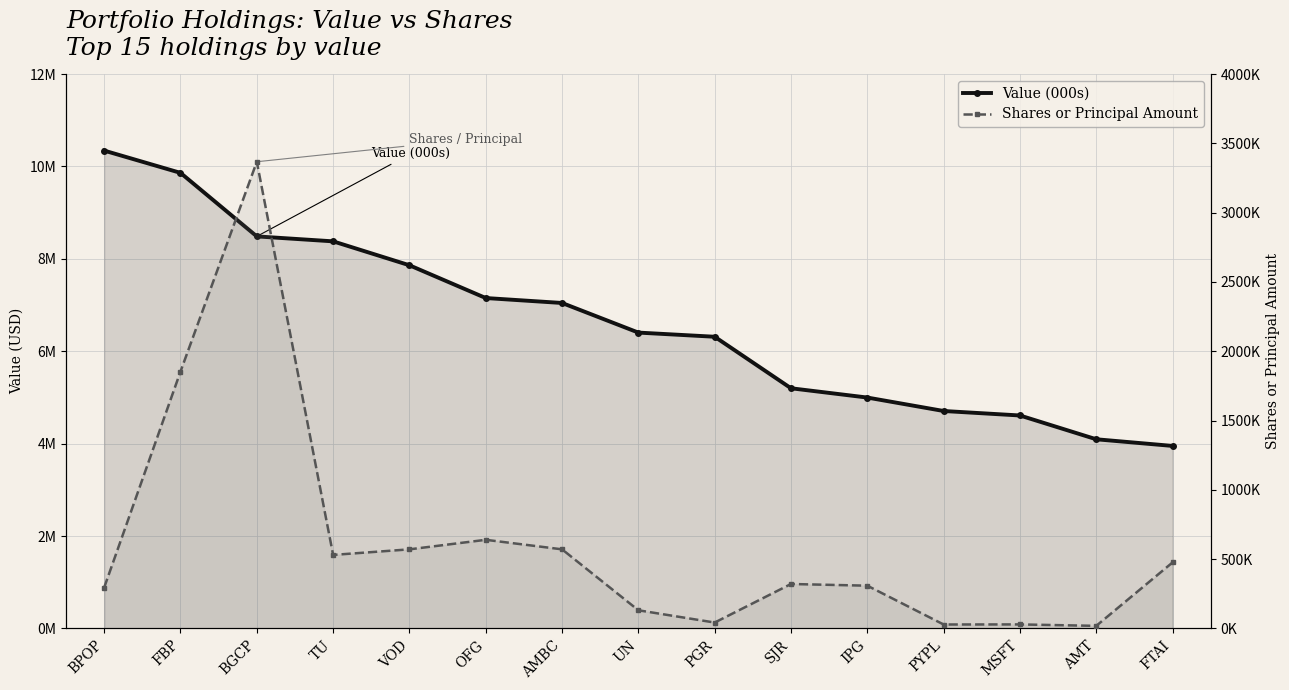

List the labels in order of Shares or Principal Amount value, smallest first.

AMT, PYPL, MSFT, PGR, UN, BPOP, IPG, SJR, FTAI, TU, VOD, AMBC, OFG, FBP, BGCP